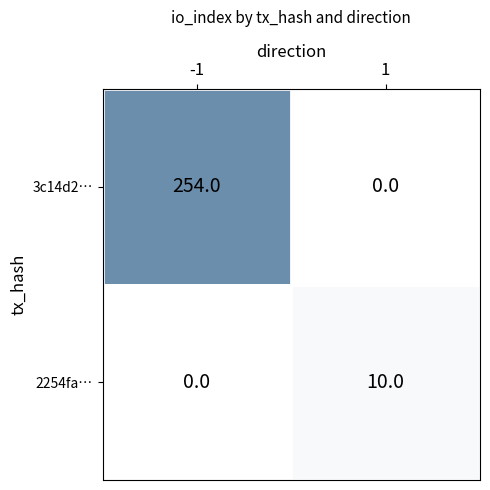

True or false: 2254fa… has a value of 10 at 1.

True